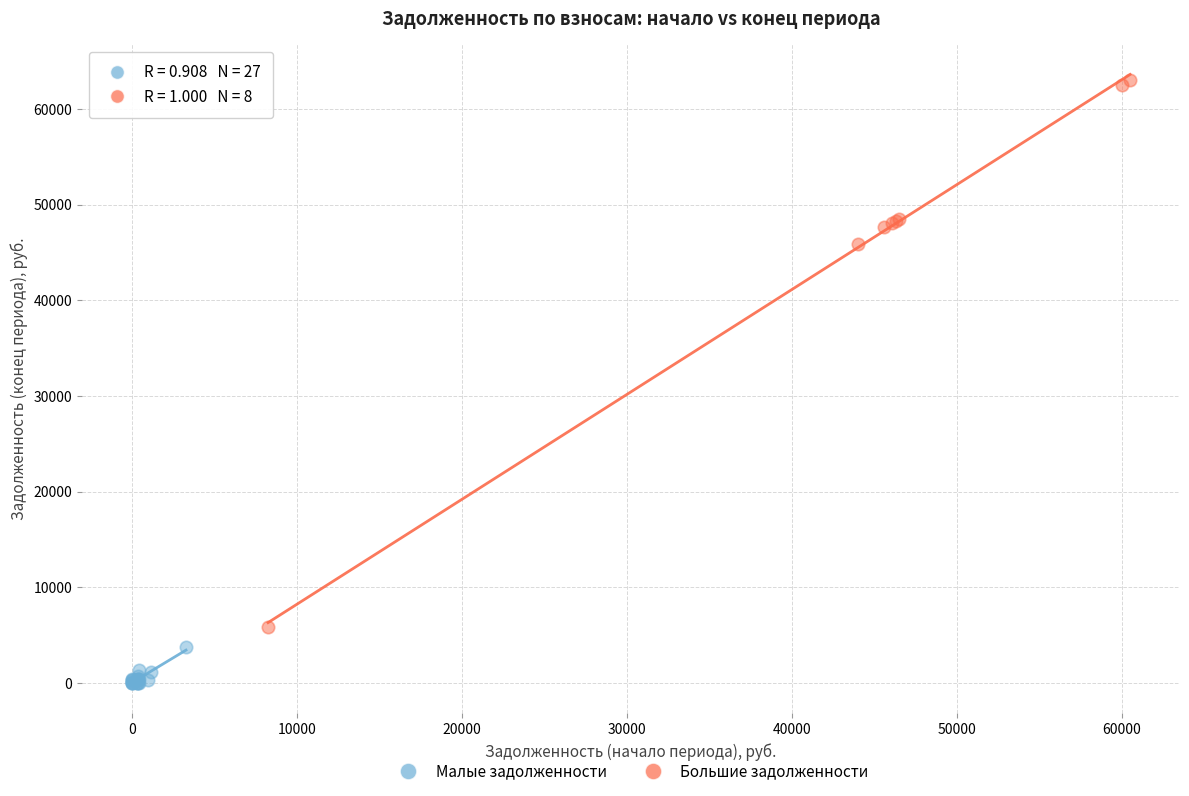

Which series reaches the minimum Y coordinate?

Малые задолженности